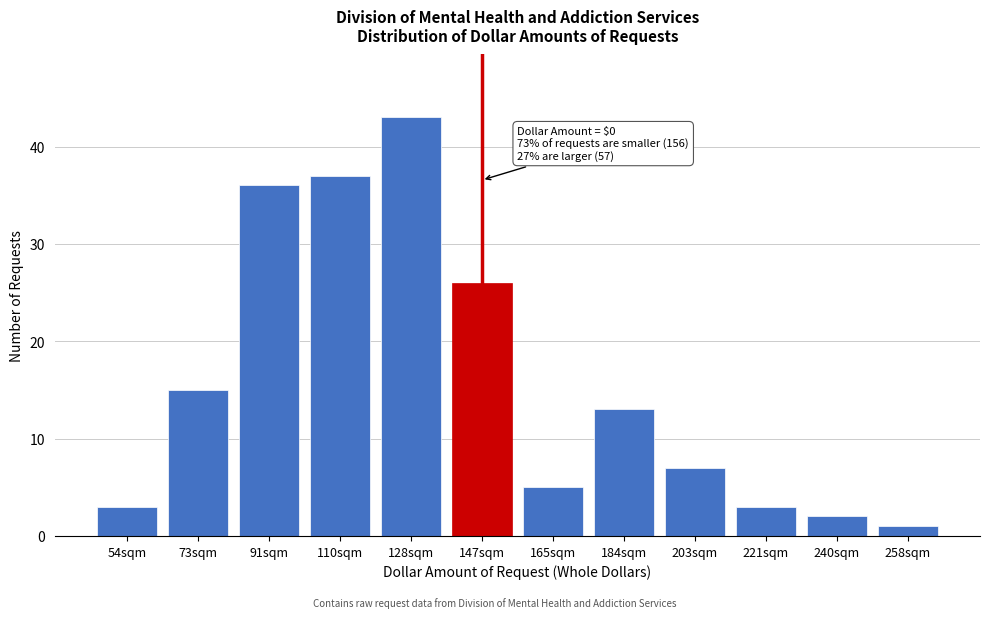

Reading right to left, extract all data points from this chart.

1	2	3	7	13	5	26	43	37	36	15	3